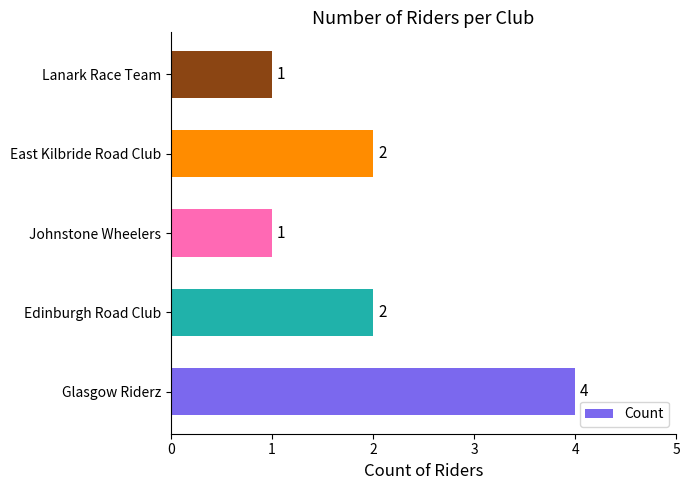

Which has a higher value, Glasgow Riderz or Edinburgh Road Club?

Glasgow Riderz